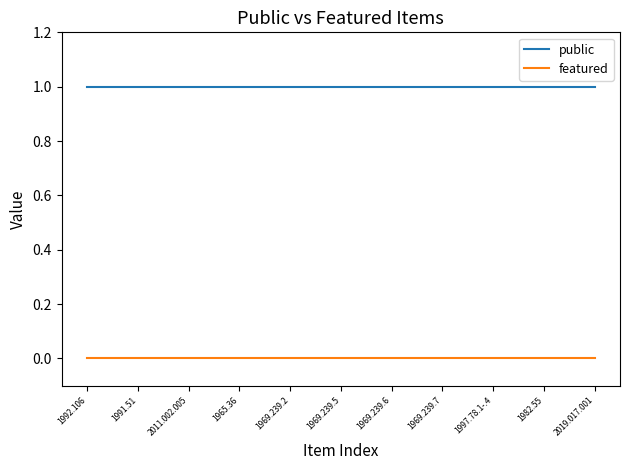

Rank the series by their maximum value, from highest to lowest.

public, featured